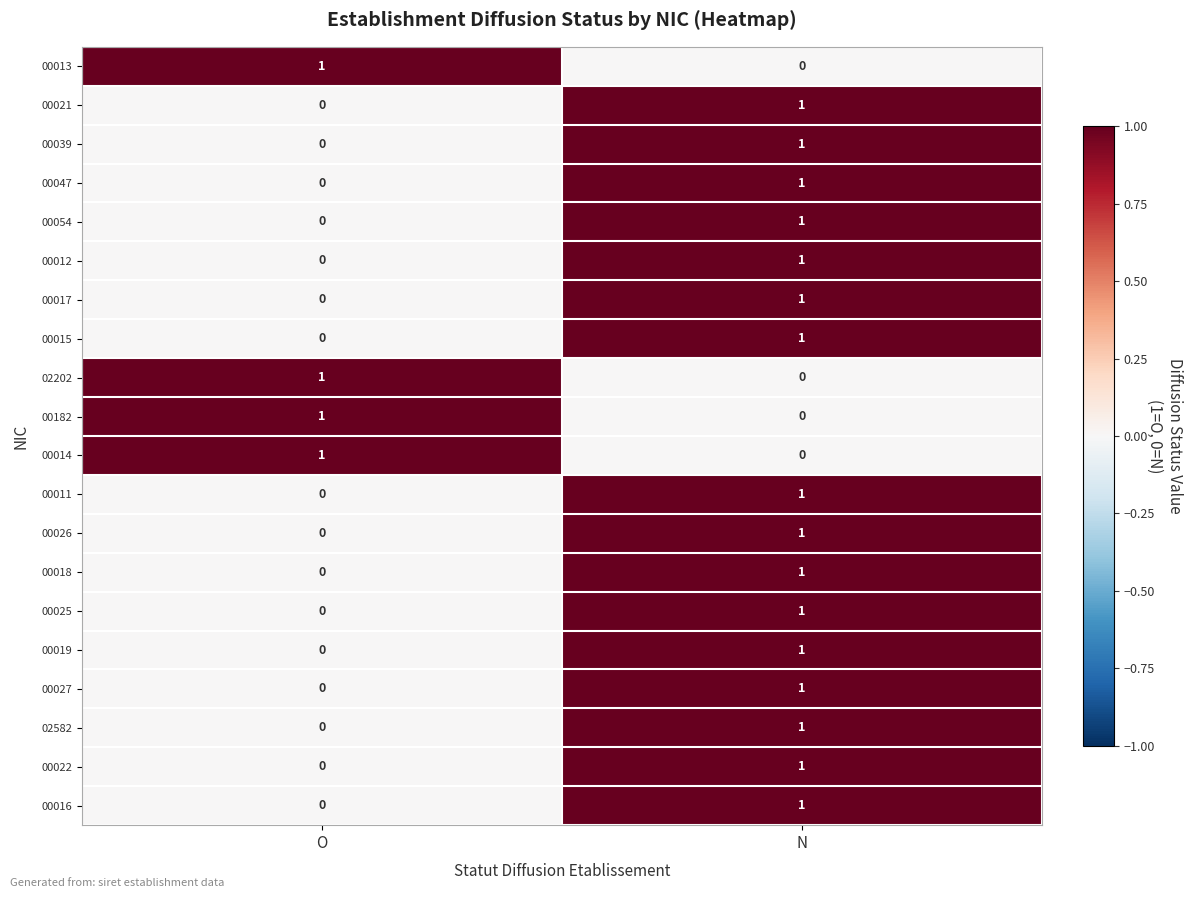

True or false: 00025 has a value of 0 at N.

False